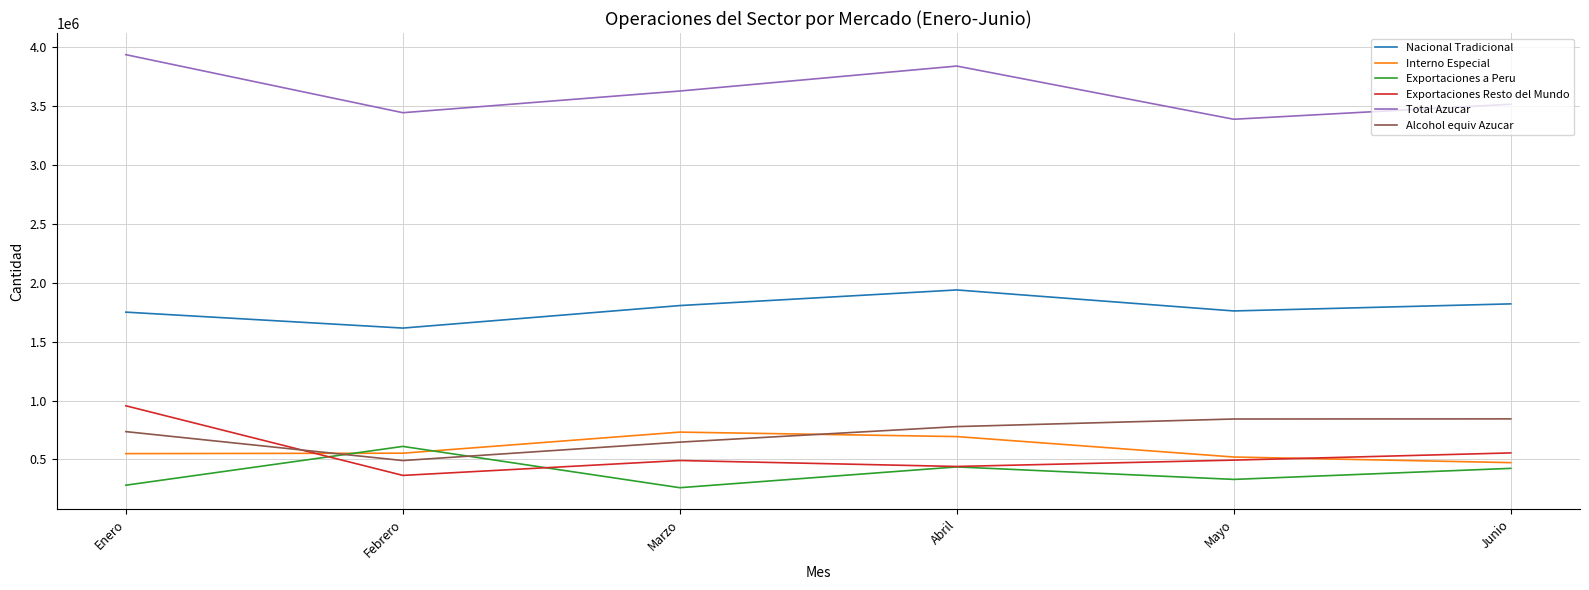

How many times do Interno Especial and Alcohol equiv Azucar cross each other?

2